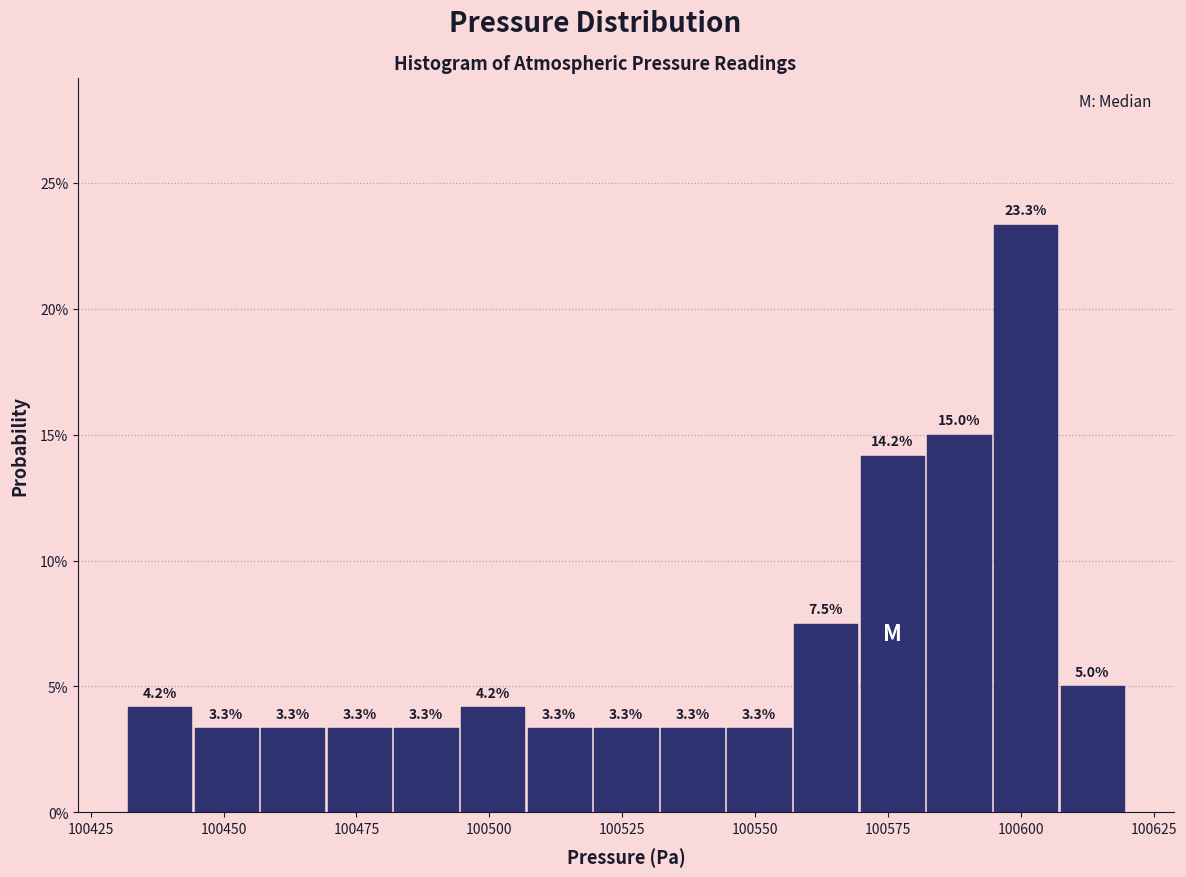

Around what value on the x-axis is the tallest bar? Give the approximate position of its centre, as read against the axis.

100600